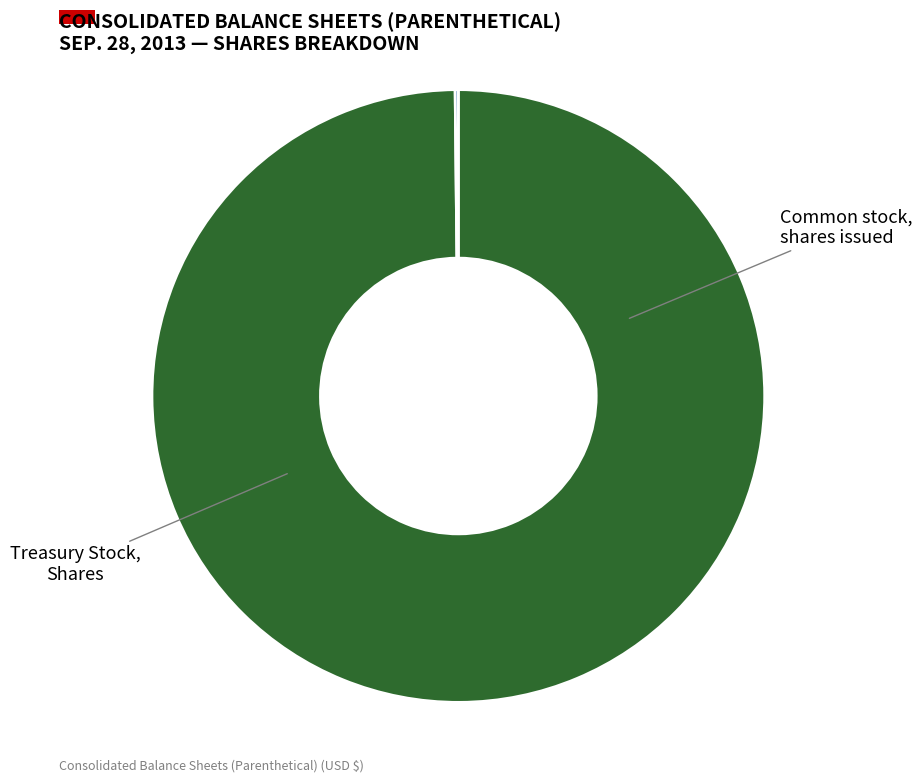

Do Treasury Stock, Shares and Common stock, shares issued together represent more than half of the pie?

Yes